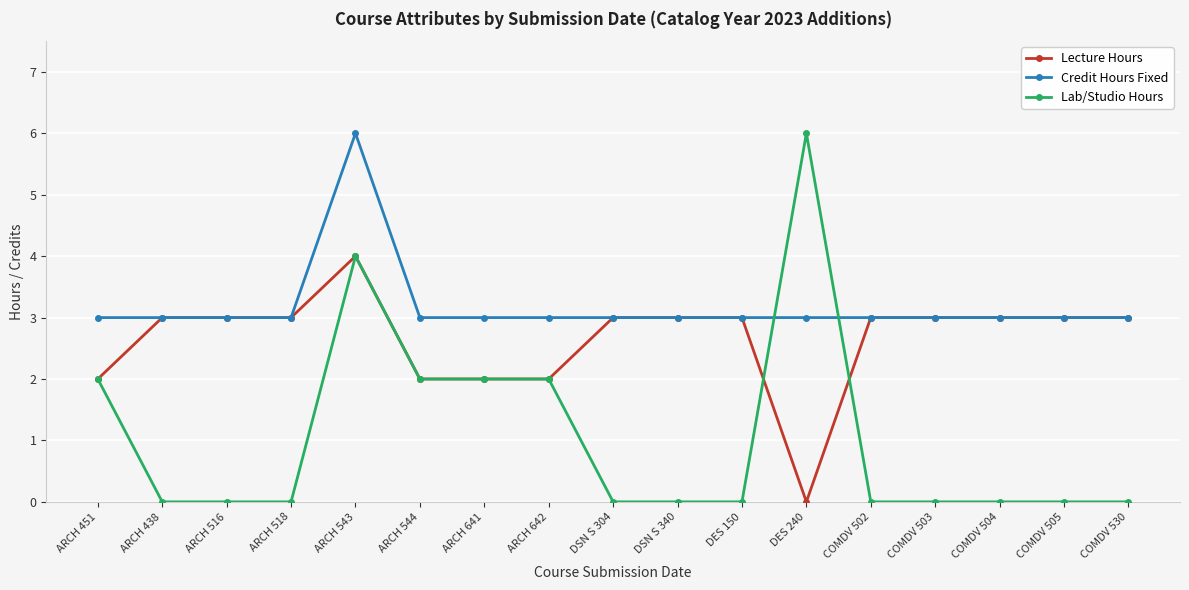

True or false: Lecture Hours and Lab/Studio Hours cross at least once.

True